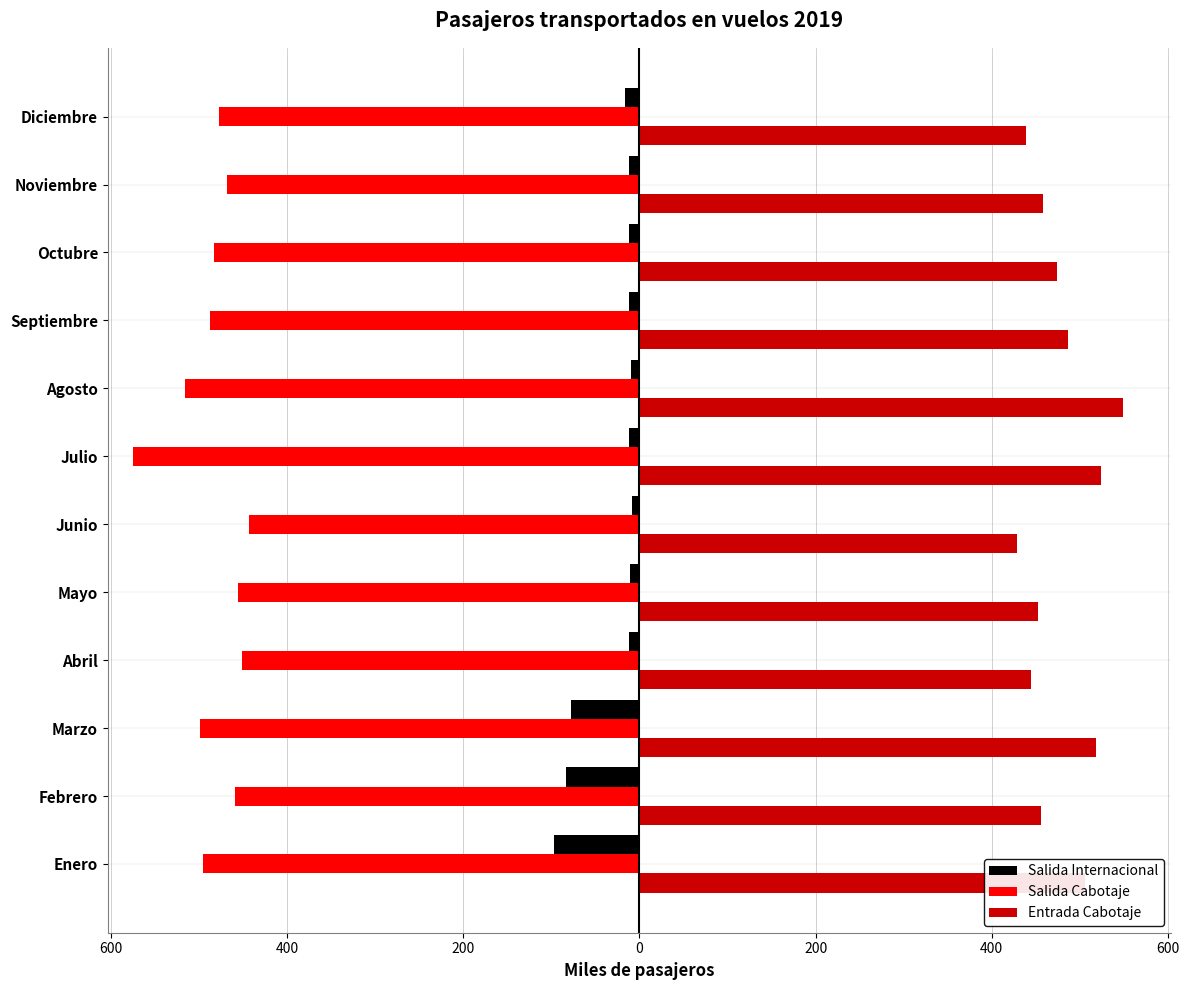

What are all the series names shown in the legend?

Salida Internacional, Salida Cabotaje, Entrada Cabotaje